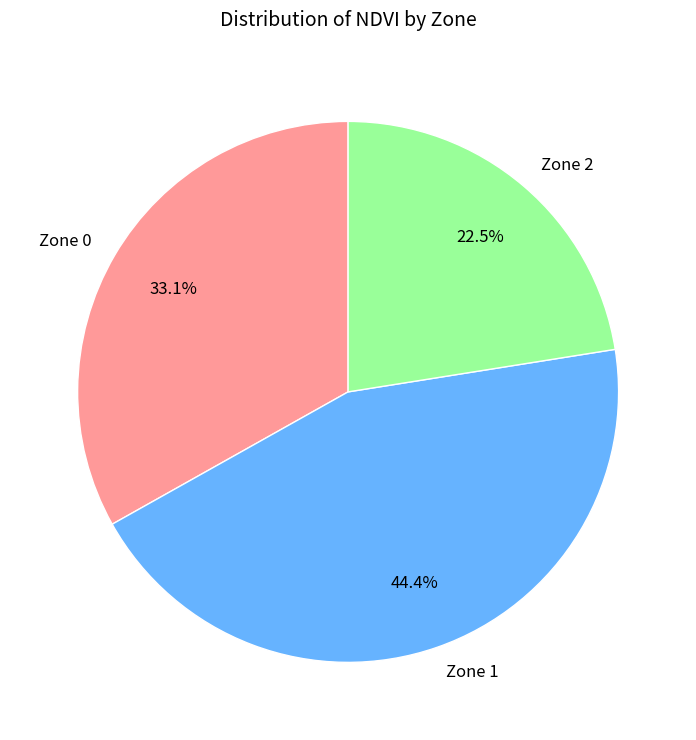

Is there any slice that represents more than half of the pie?

No